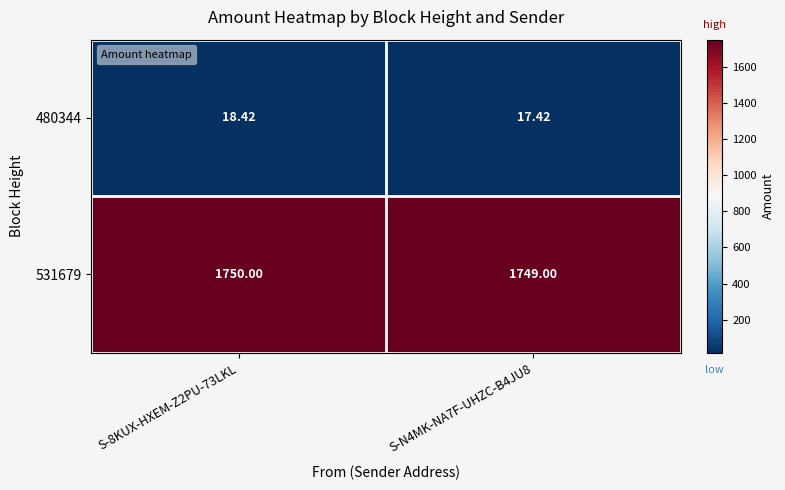

Is the value of 531679 at S-8KUX-HXEM-Z2PU-73LKL greater than the value of 480344 at S-8KUX-HXEM-Z2PU-73LKL?

Yes